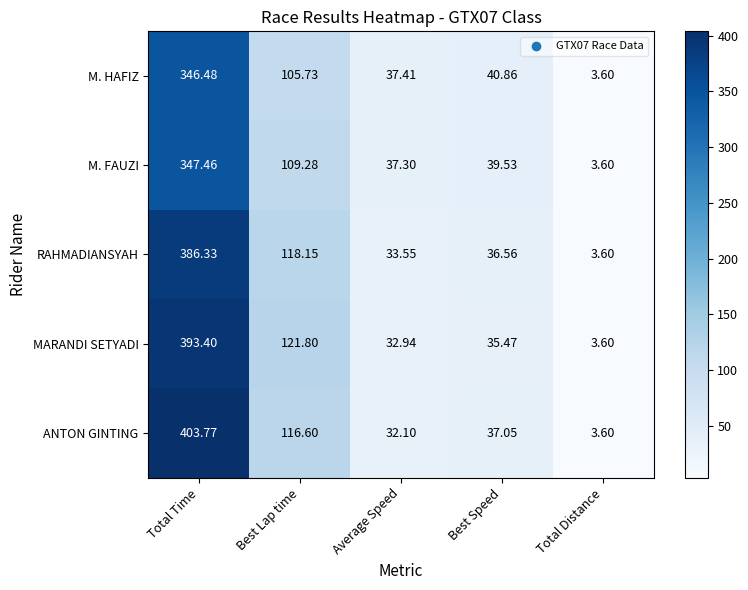

Between Best Speed and Total Distance, which series saw the biggest shift?

M. HAFIZ